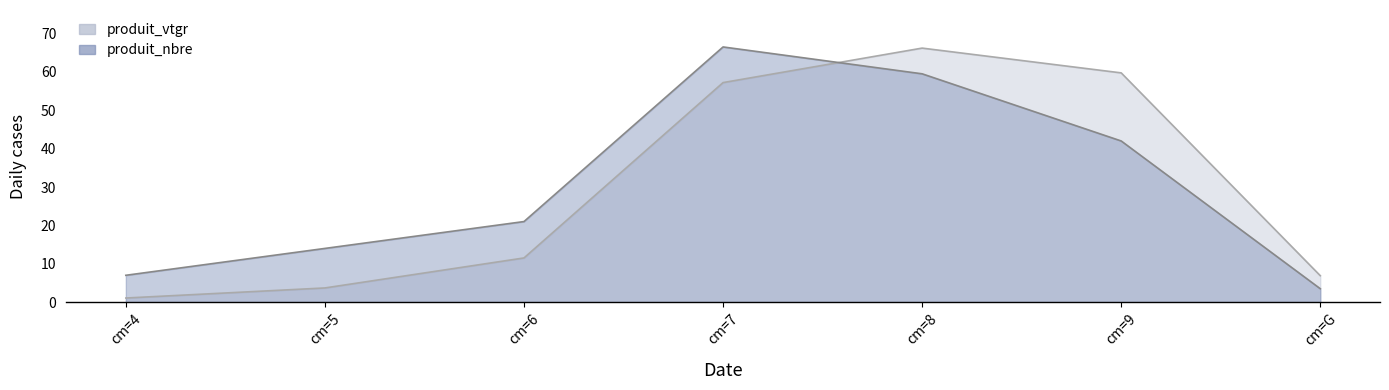

What are all the series names shown in the legend?

produit_nbre, produit_vtgr